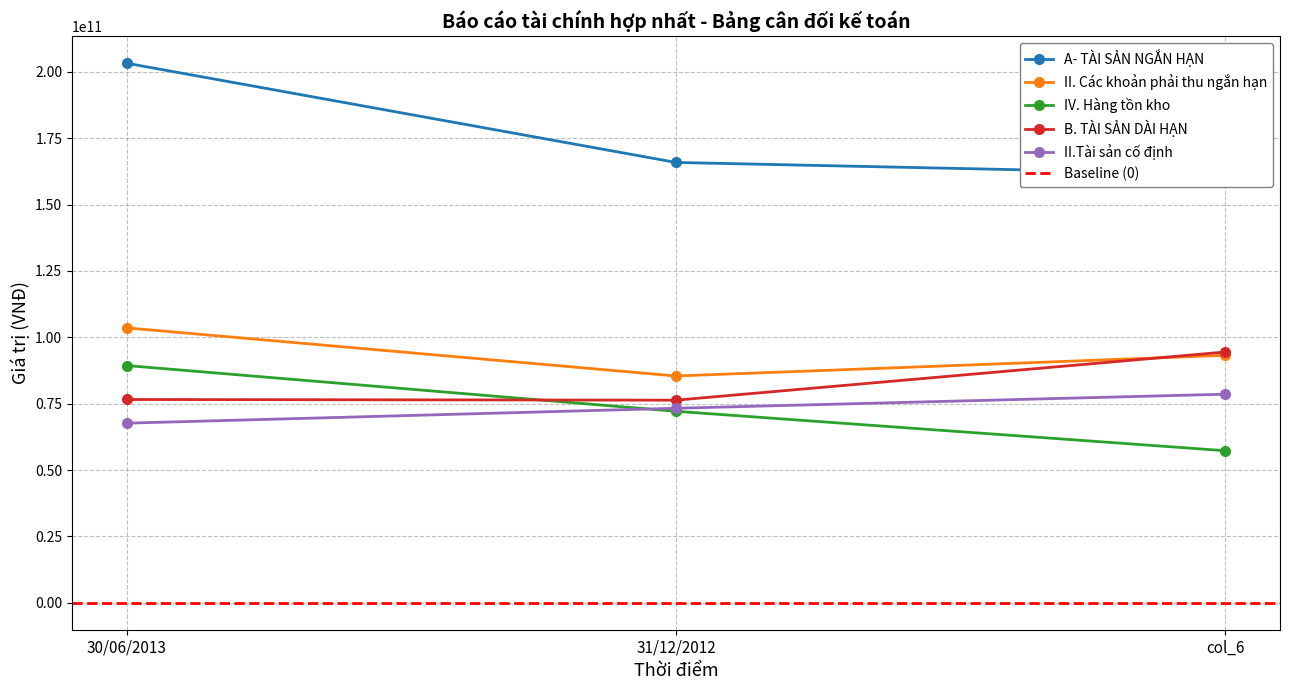

Reading right to left, what are all the values shown in this chart?

A- TÀI SẢN NGẮN HẠN: col_6=161472963577.0	31/12/2012=165878252996.3	30/06/2013=203240820080.6
II. Các khoản phải thu ngắn hạn: col_6=93207618525.0	31/12/2012=85425491647.6	30/06/2013=103544397274.6
IV. Hàng tồn kho: col_6=57286090874.0	31/12/2012=72128267640.8	30/06/2013=89355842801.0
B. TÀI SẢN DÀI HẠN: col_6=94456638402.0	31/12/2012=76321240463.1	30/06/2013=76574058482.0
II.Tài sản cố định: col_6=78571395716.0	31/12/2012=73274845543.0	30/06/2013=67653528877.0